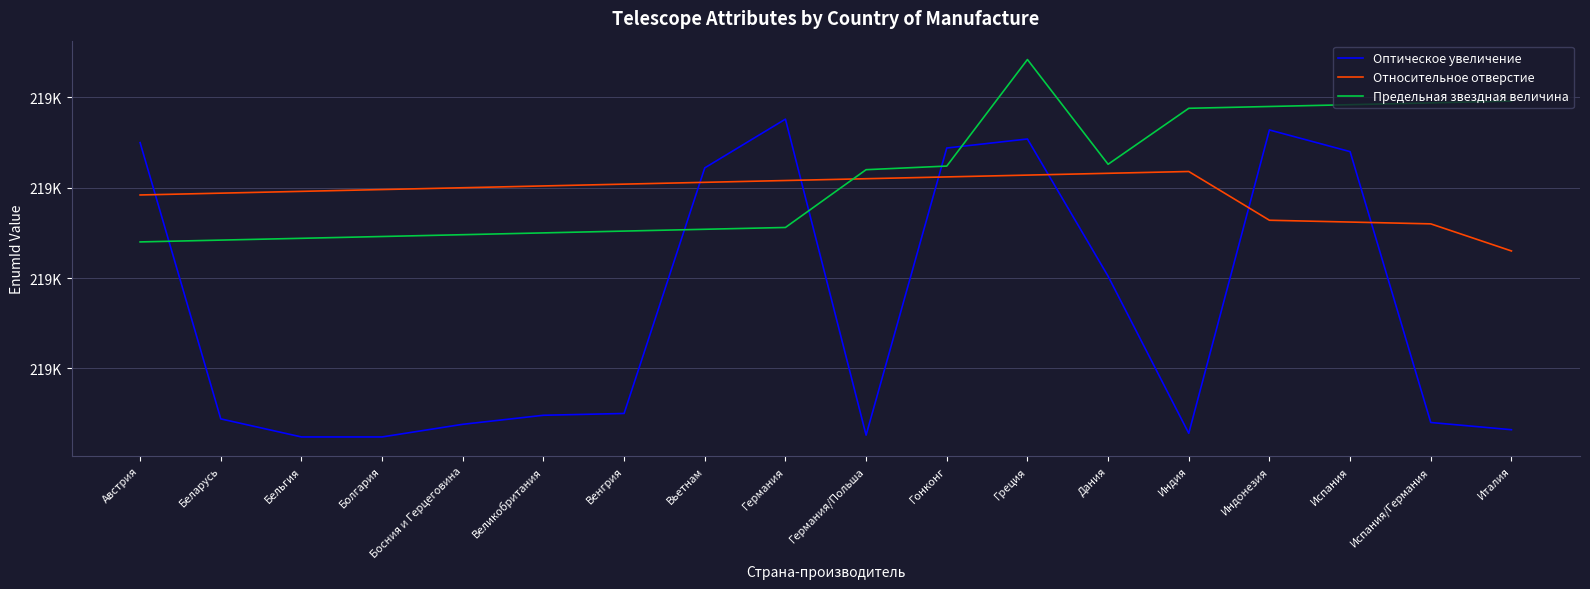

At which category does the chart reach its minimum across all series?

Бельгия